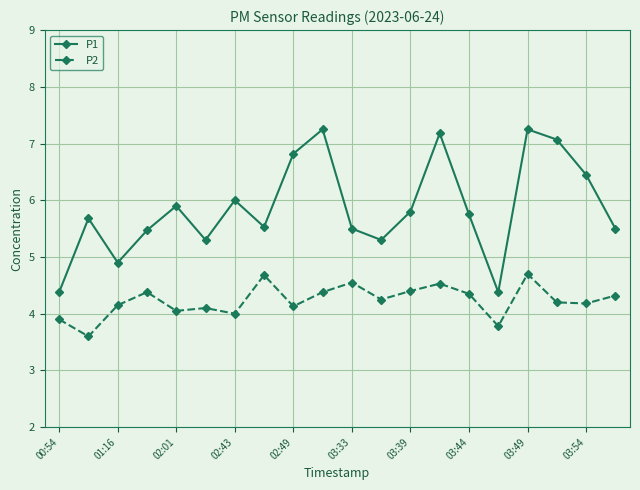

At how many categories does at least one series exceed 3?

20